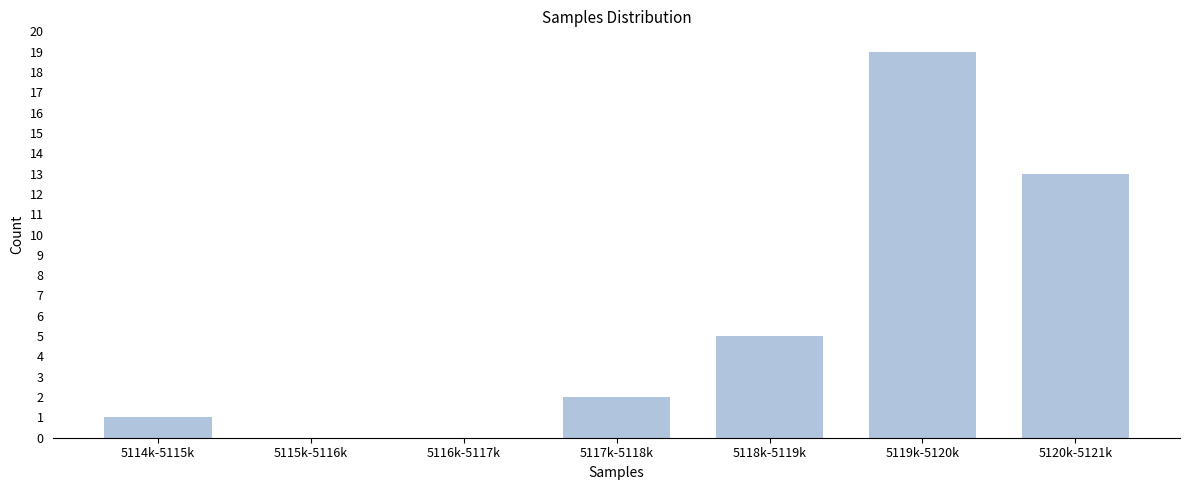

Reading left to right, list all the values displayed in this chart.

5114k-5115k=1	5115k-5116k=0	5116k-5117k=0	5117k-5118k=2	5118k-5119k=5	5119k-5120k=19	5120k-5121k=13